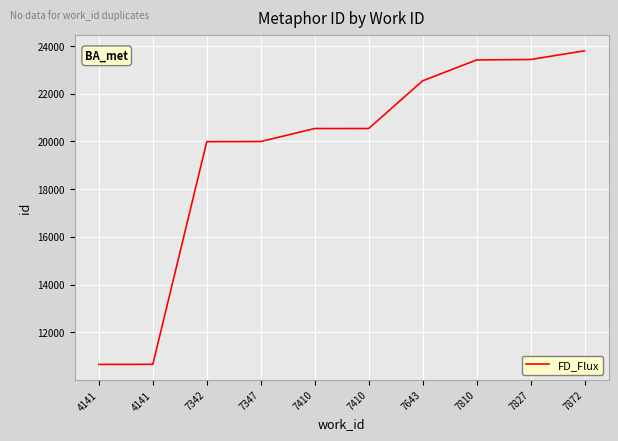

Does the chart display data point markers on the line(s)?

No